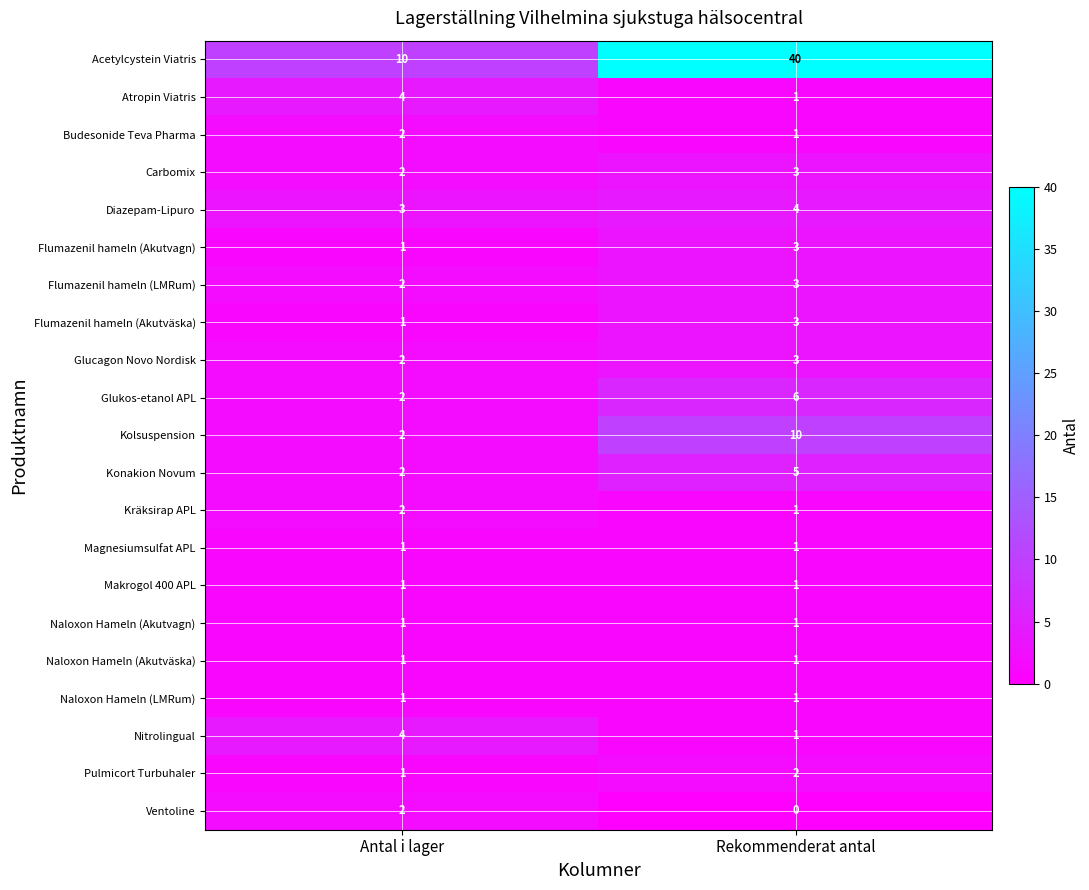

Rank the categories by Kolsuspension value from highest to lowest.

Rekommenderat antal, Antal i lager